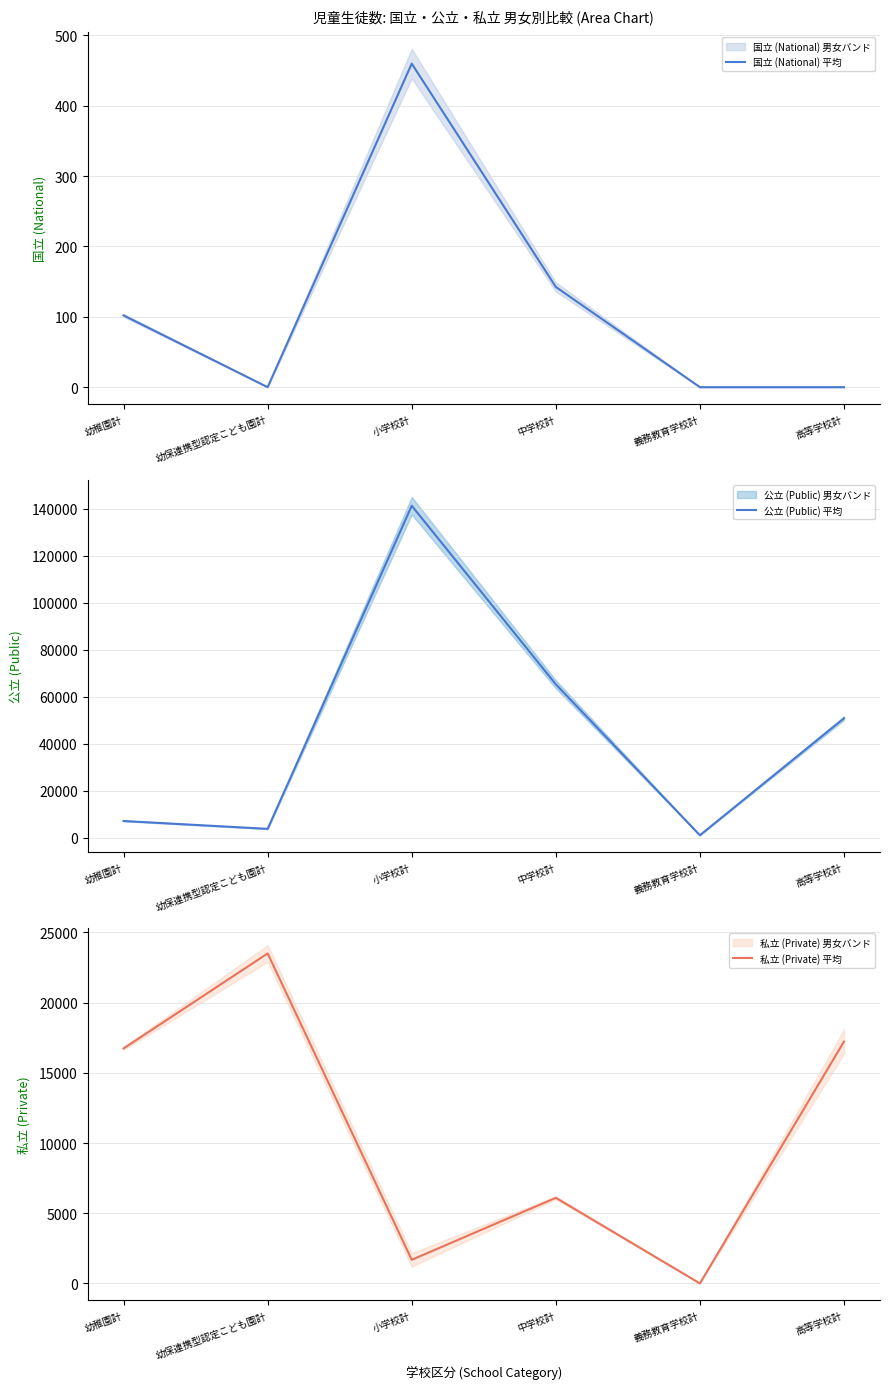

True or false: 公立 (Public) 平均 and 国立 (National) 平均 cross at least once.

False